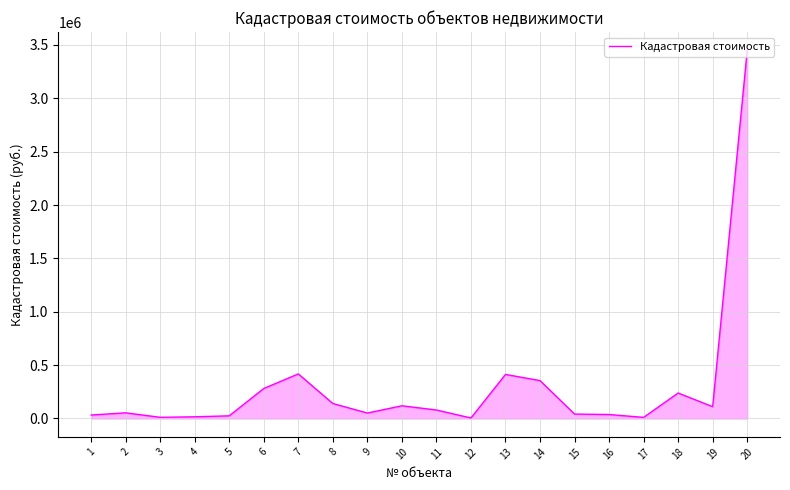

Does the chart have visible grid lines?

Yes